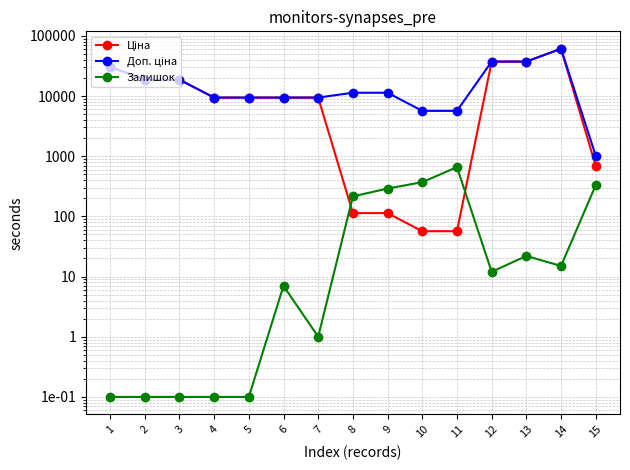

How many intersections are there between Залишок and Ціна?

2